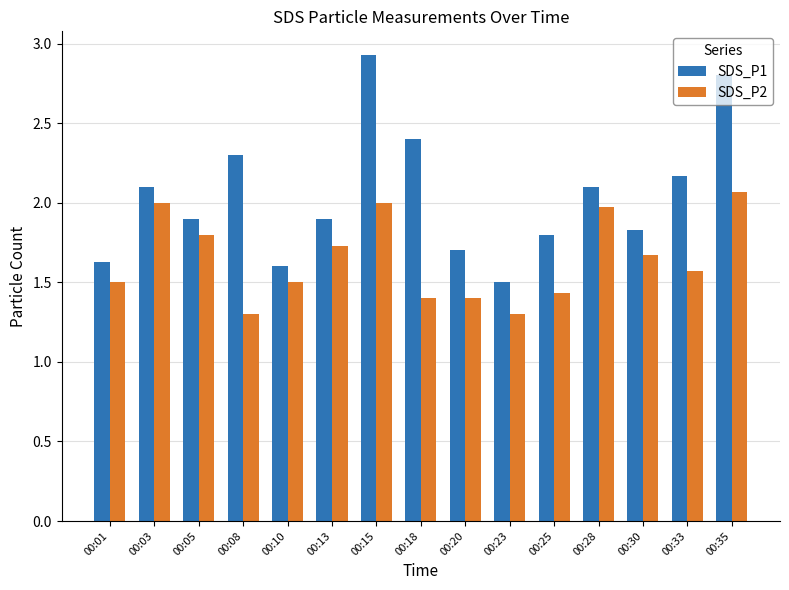

The SDS_P2 series shows 2.8 at 00:15. True or false?

False